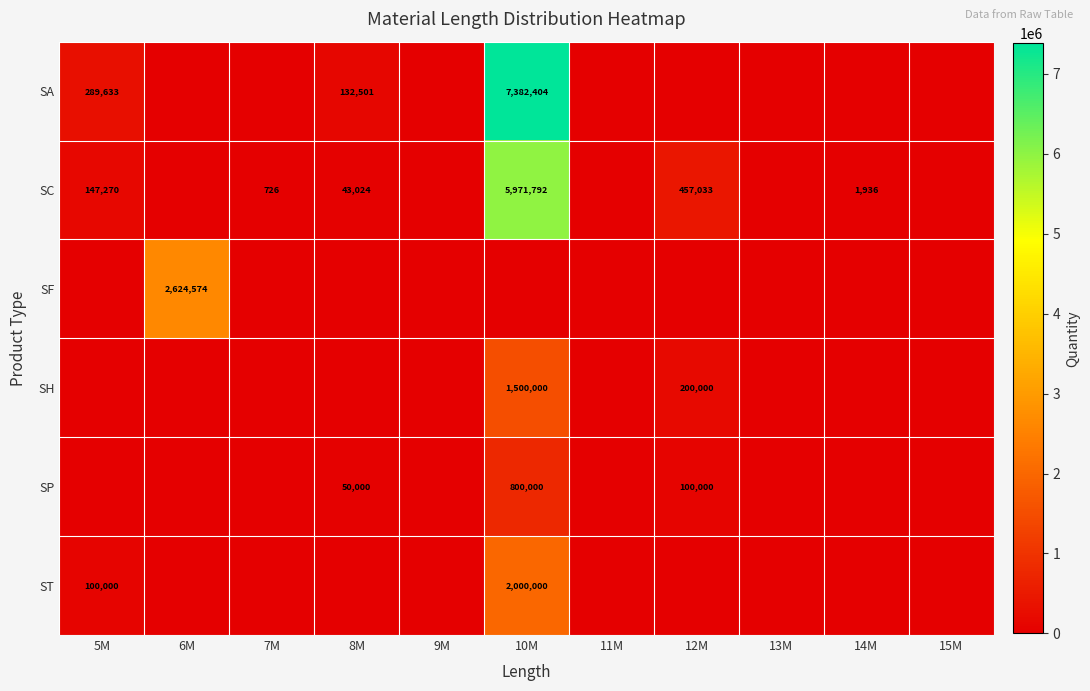

Is it true that SC equals 10127163 at 10M?

False